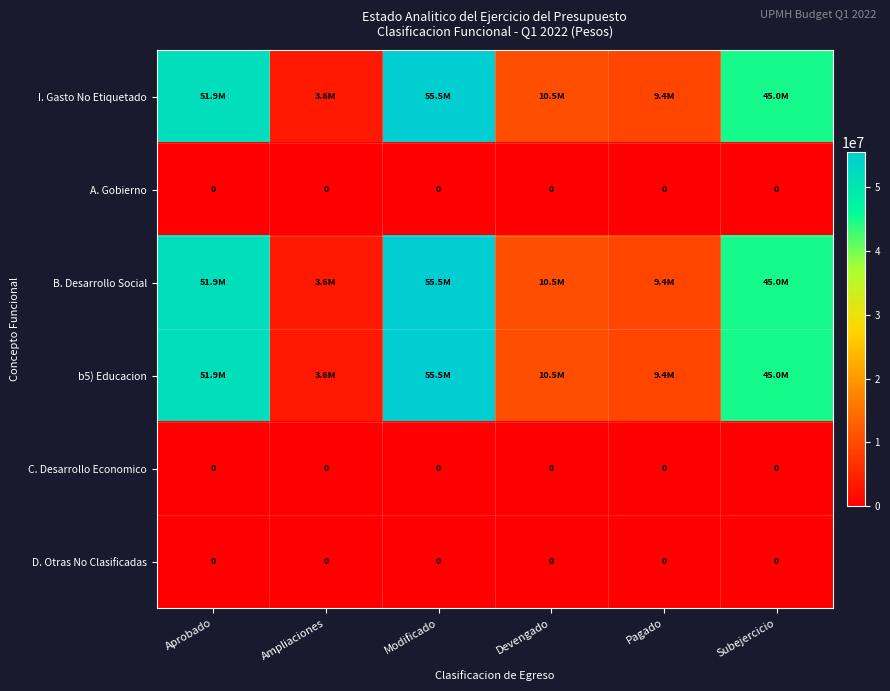

What is the difference between the maximum and minimum values in the I. Gasto No Etiquetado series?

51937790.0